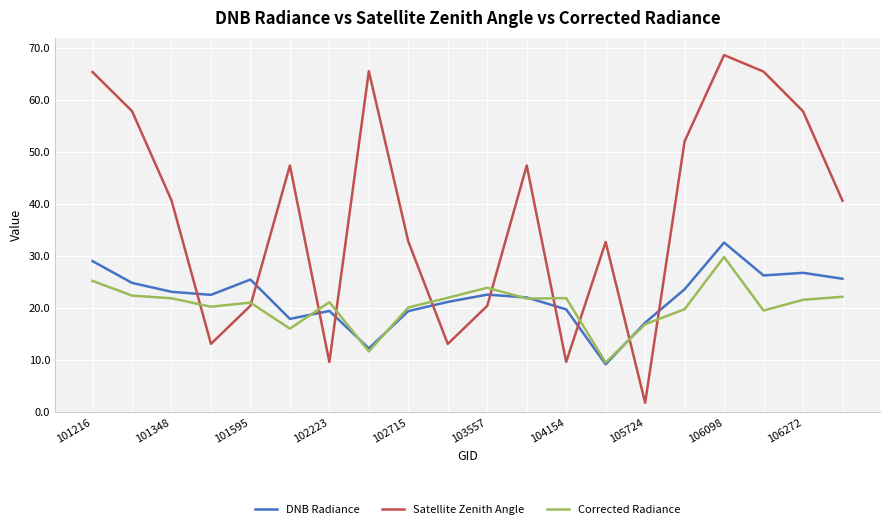

Which series has the largest total across all categories?

Satellite Zenith Angle